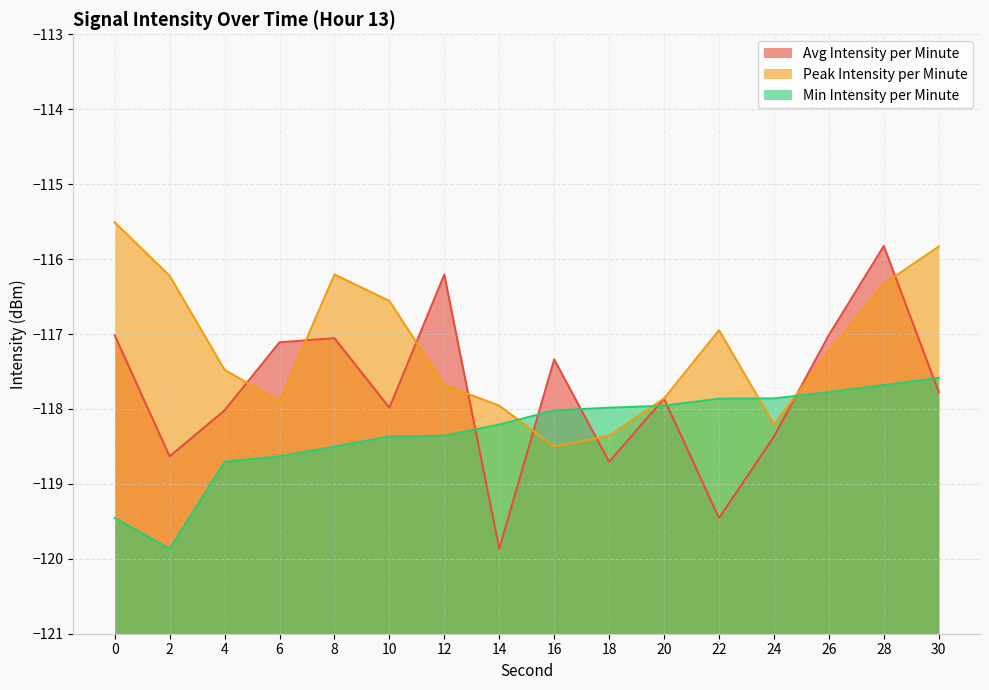

How many categories are shown in the chart?

16